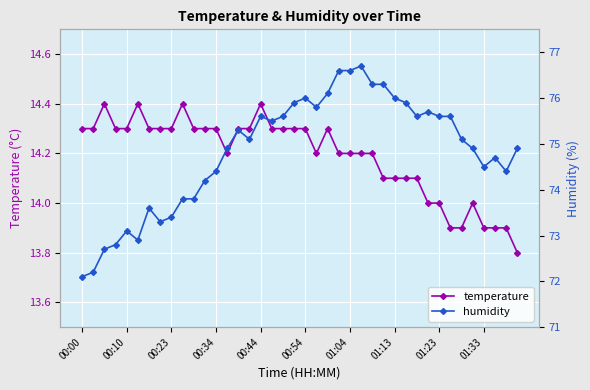

Is it true that temperature equals 14.1 at 30?

True